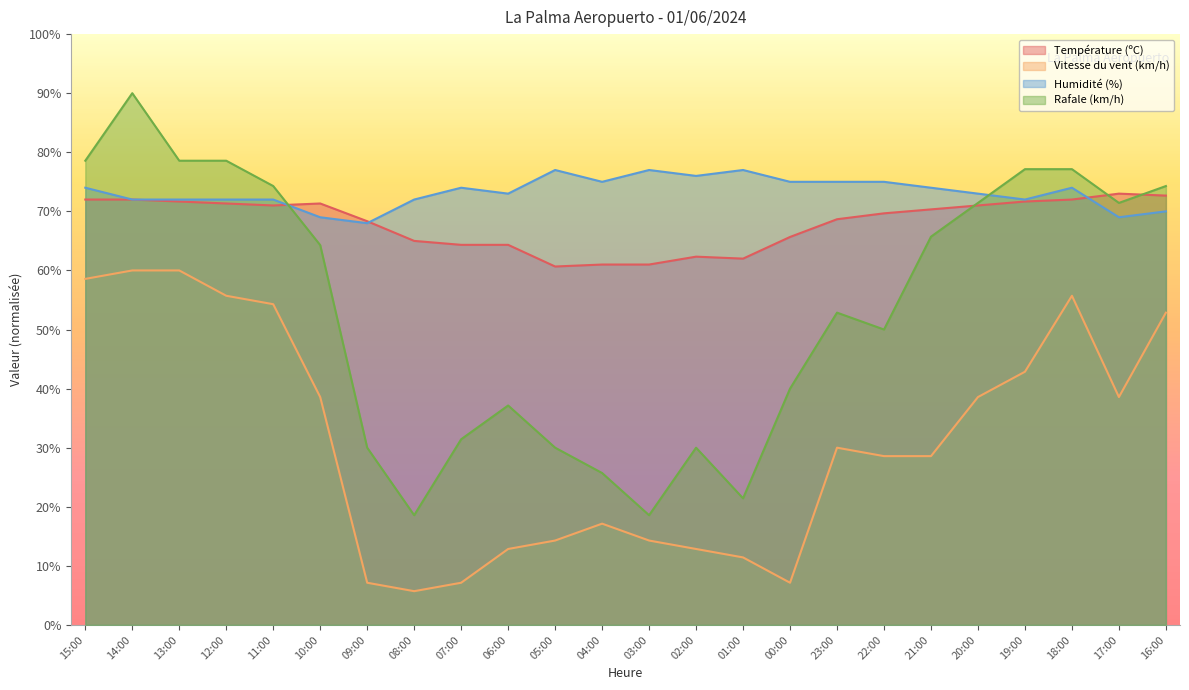

Is the value of Rafale (km/h) at 16:00 greater than the value of Vitesse du vent (km/h) at 17:00?

Yes